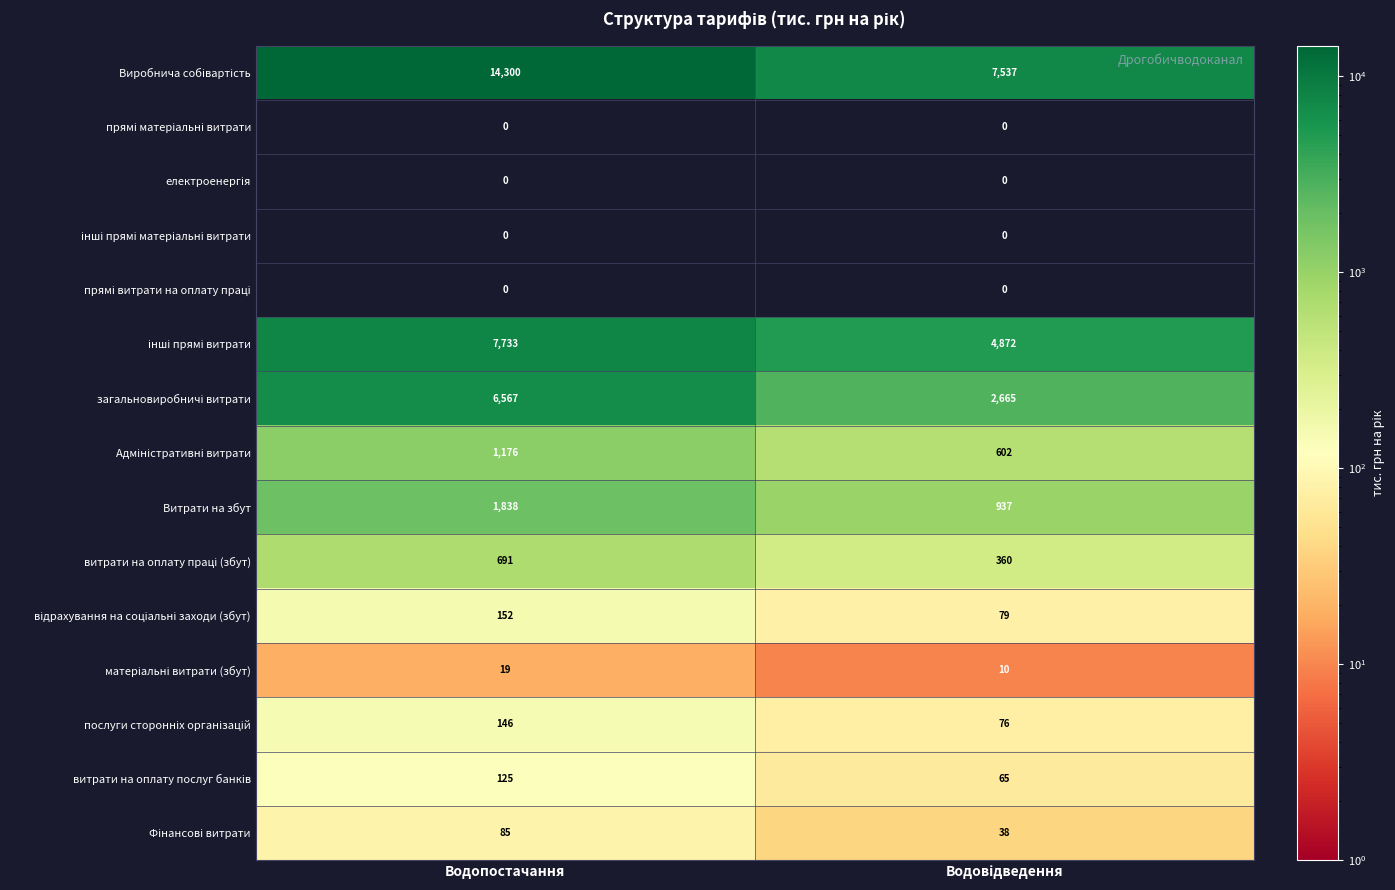

At which category is the sum across all series the highest?

Водопостачання